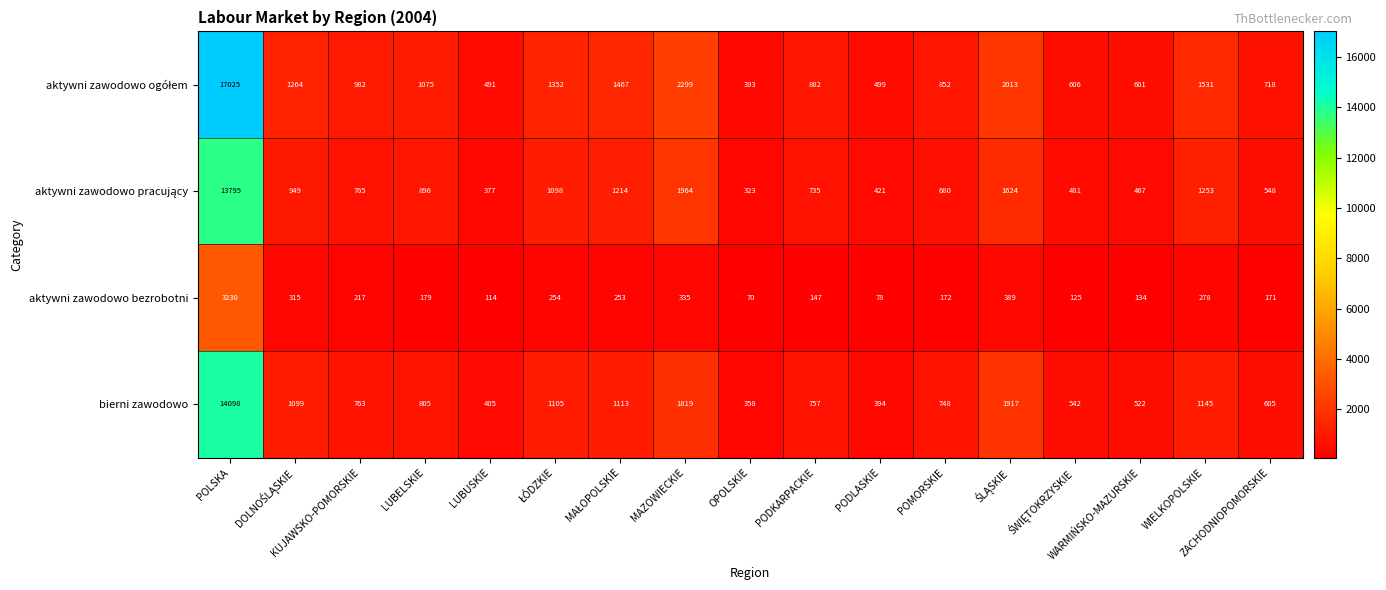

The aktywni zawodowo bezrobotni series shows 208 at MAZOWIECKIE. True or false?

False